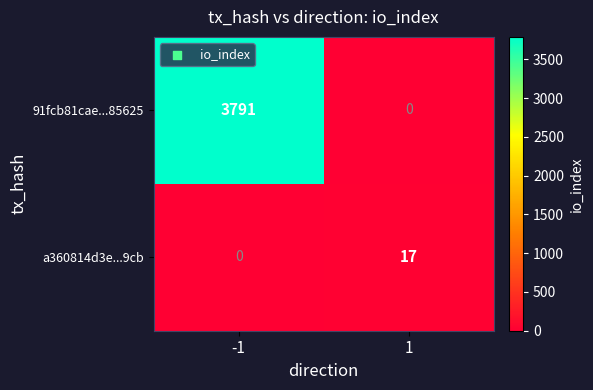

Which series has the widest spread of values?

91fcb81cae...85625